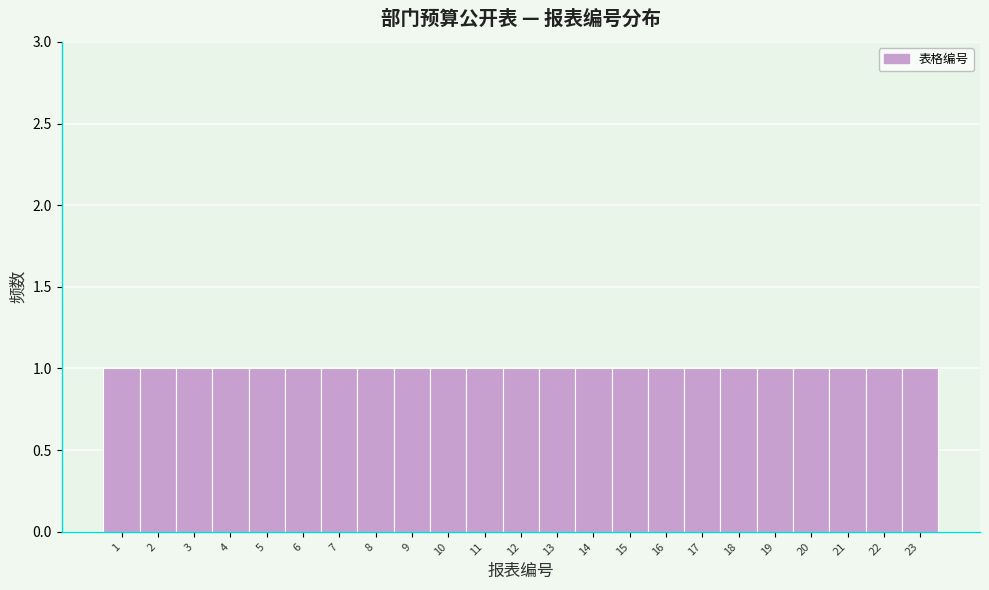

How tall is the bar that spans 15.5 to 16.5 on the x-axis? The values are not printed on the chart, so give them approximately, as read against the axis.

1